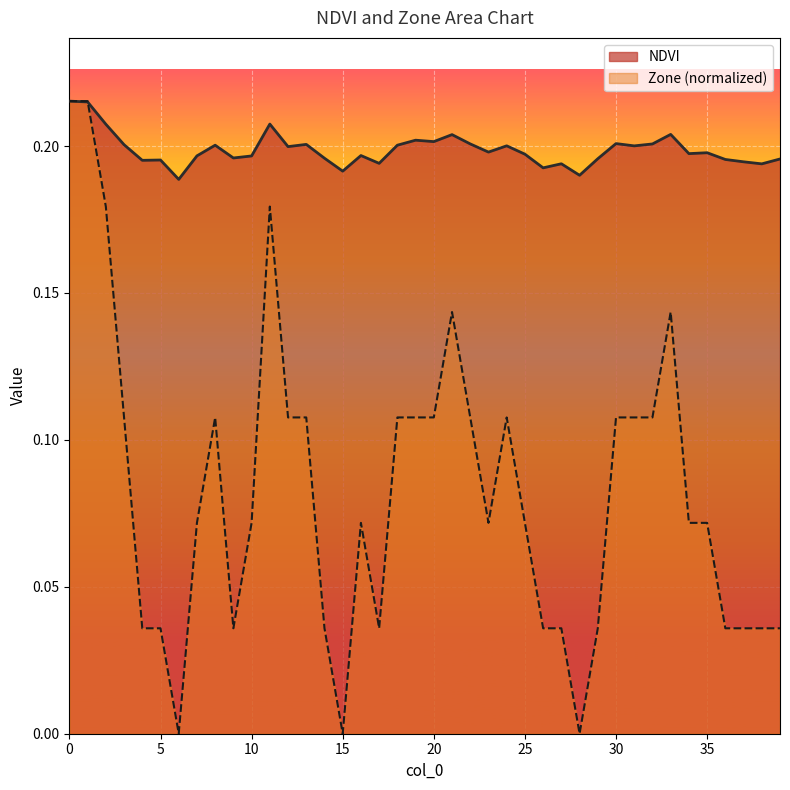

What is the approximate value of NDVI at 36?

0.2